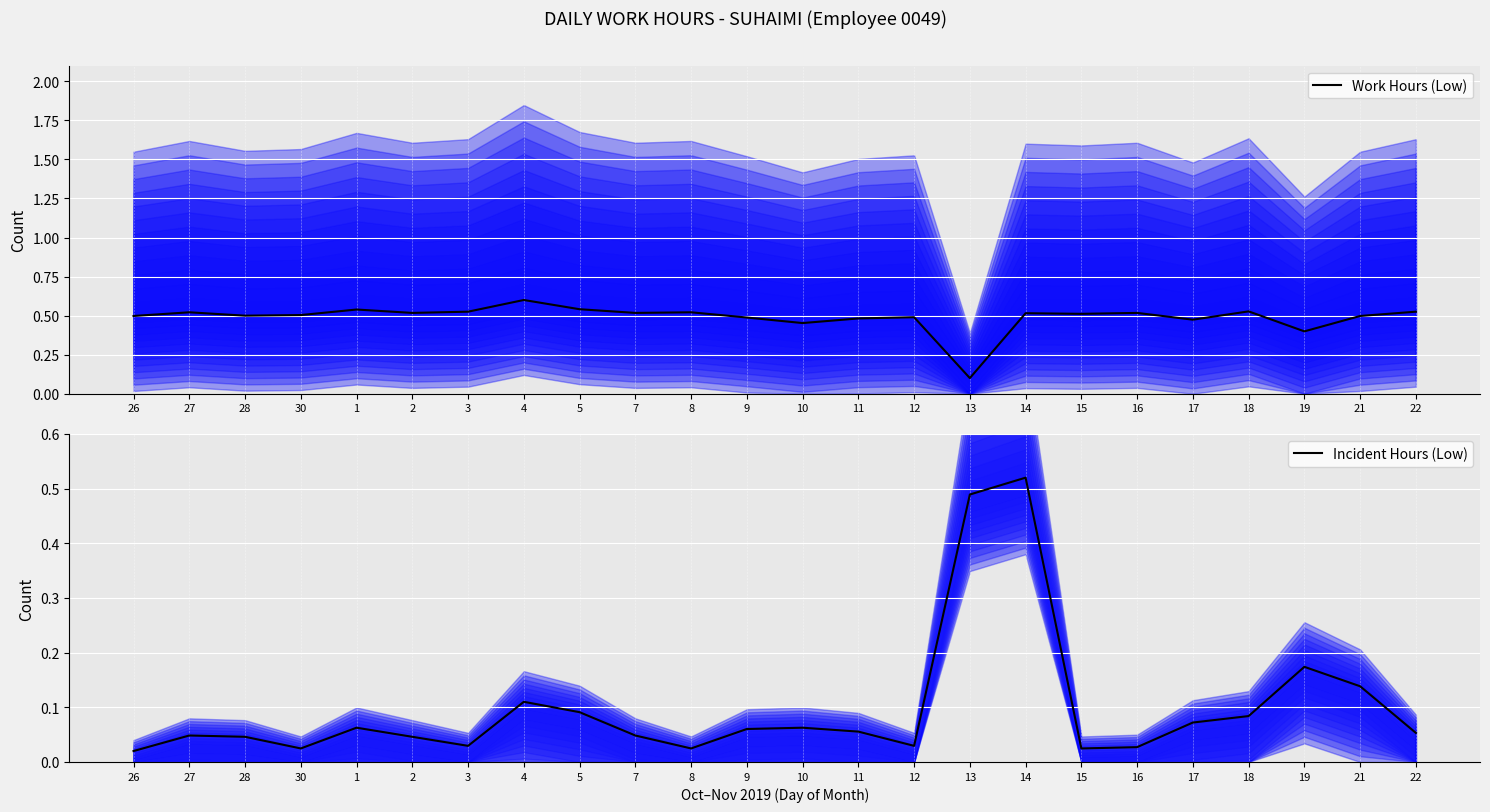

Reading right to left, extract all data points from this chart.

Work Hours (Low): 0.5	0.5	0.4	0.5	0.5	0.5	0.5	0.5	0.1	0.5	0.5	0.5	0.5	0.5	0.5	0.5	0.6	0.5	0.5	0.5	0.5	0.5	0.5	0.5
Incident Hours (Low): 0.1	0.1	0.2	0.1	0.1	0.0	0.0	0.5	0.5	0.0	0.1	0.1	0.1	0.0	0.0	0.1	0.1	0.0	0.0	0.1	0.0	0.0	0.0	0.0